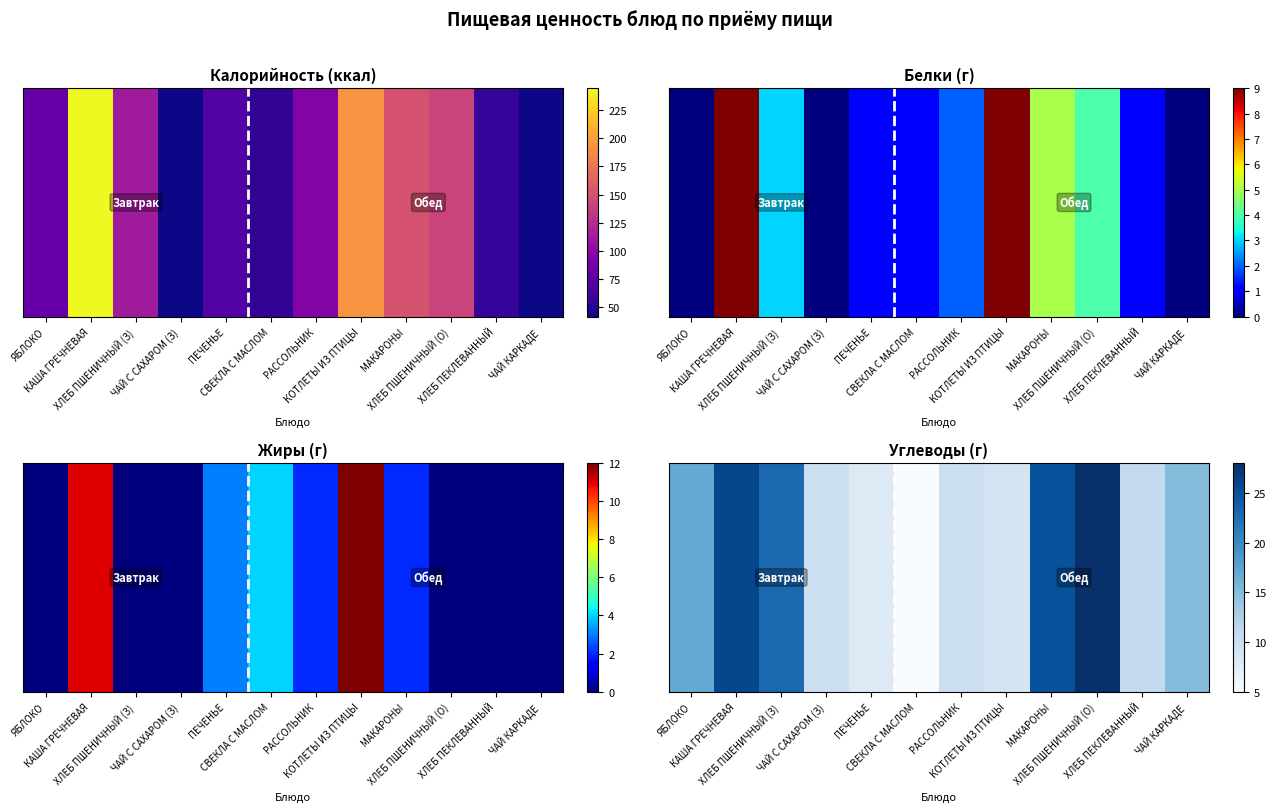

What is the difference between the maximum and minimum values?

23